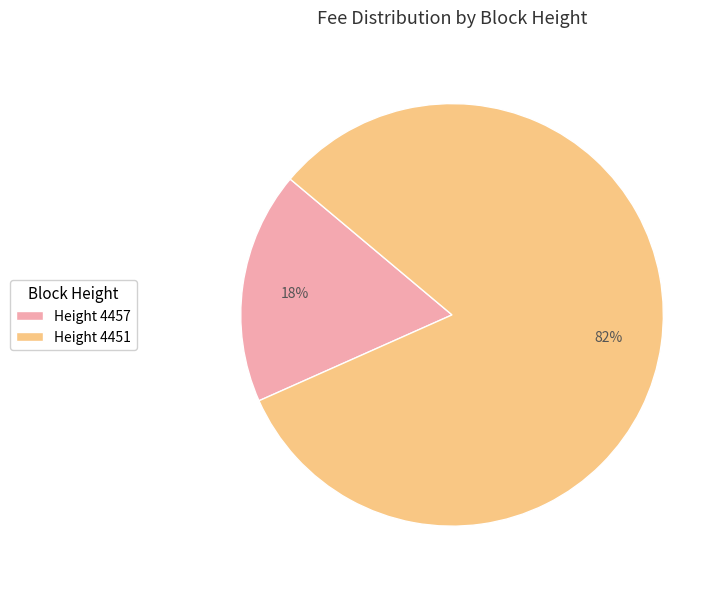

Which has a higher value, Height 4457 or Height 4451?

Height 4451